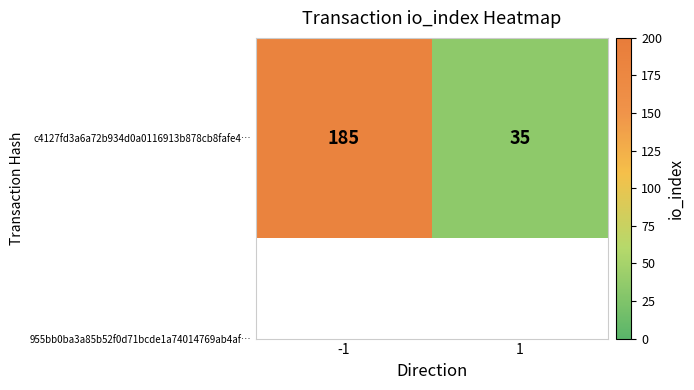

What is the smallest value displayed?

35